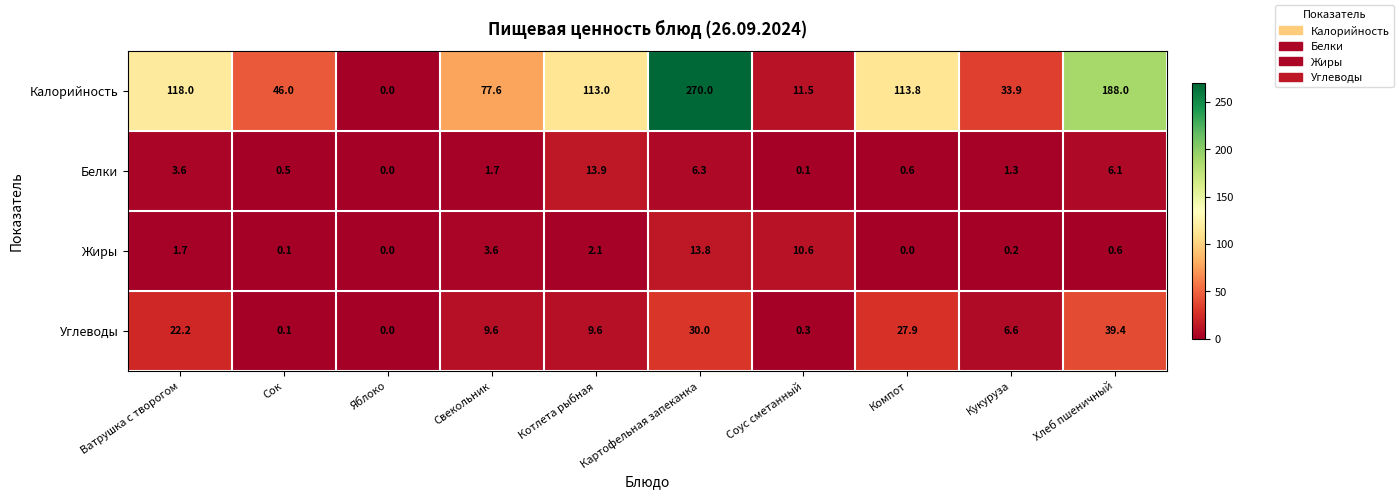

What is the difference between the Жиры values at Кукуруза and Свекольник?

3.4